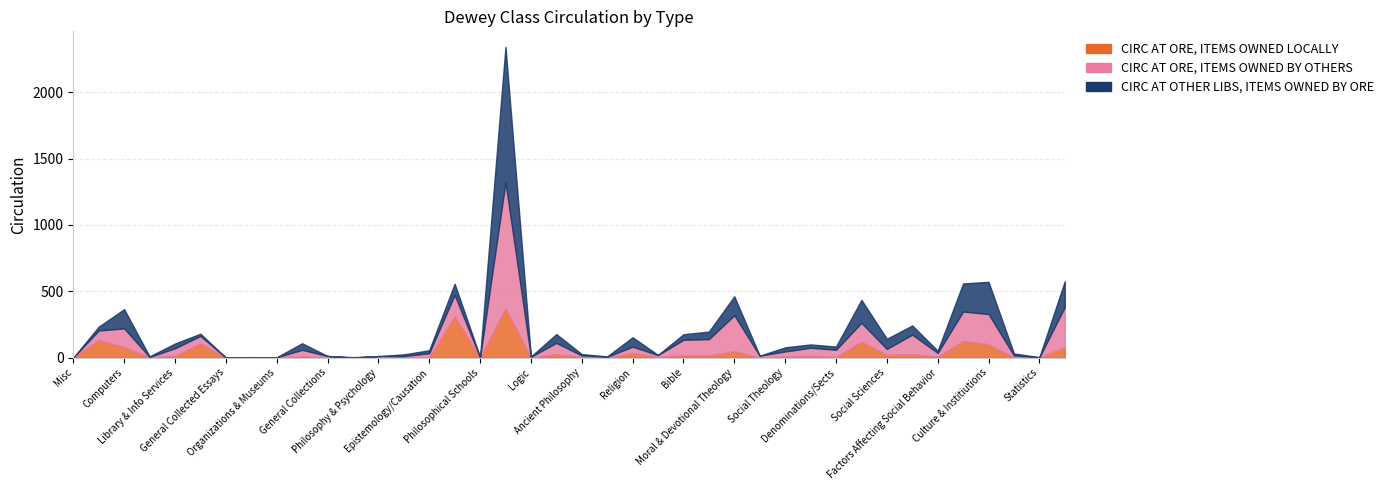

True or false: CIRC AT ORE, ITEMS OWNED LOCALLY and CIRC AT OTHER LIBS, ITEMS OWNED BY ORE cross at least once.

True